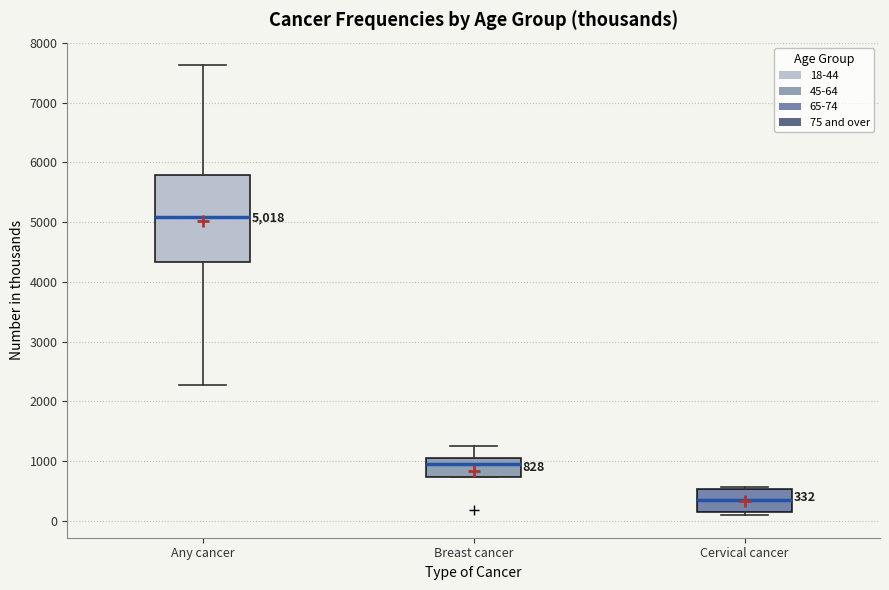

Which box has the highest median line?

Any cancer